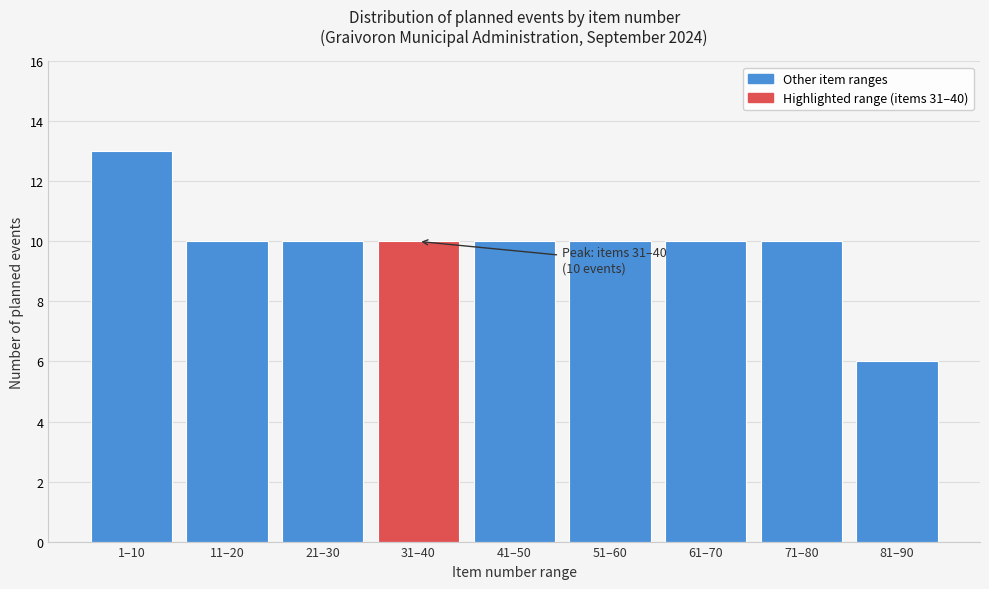

Reading left to right, transcribe all the data shown in this chart.

1–10=13	11–20=10	21–30=10	31–40=10	41–50=10	51–60=10	61–70=10	71–80=10	81–90=6